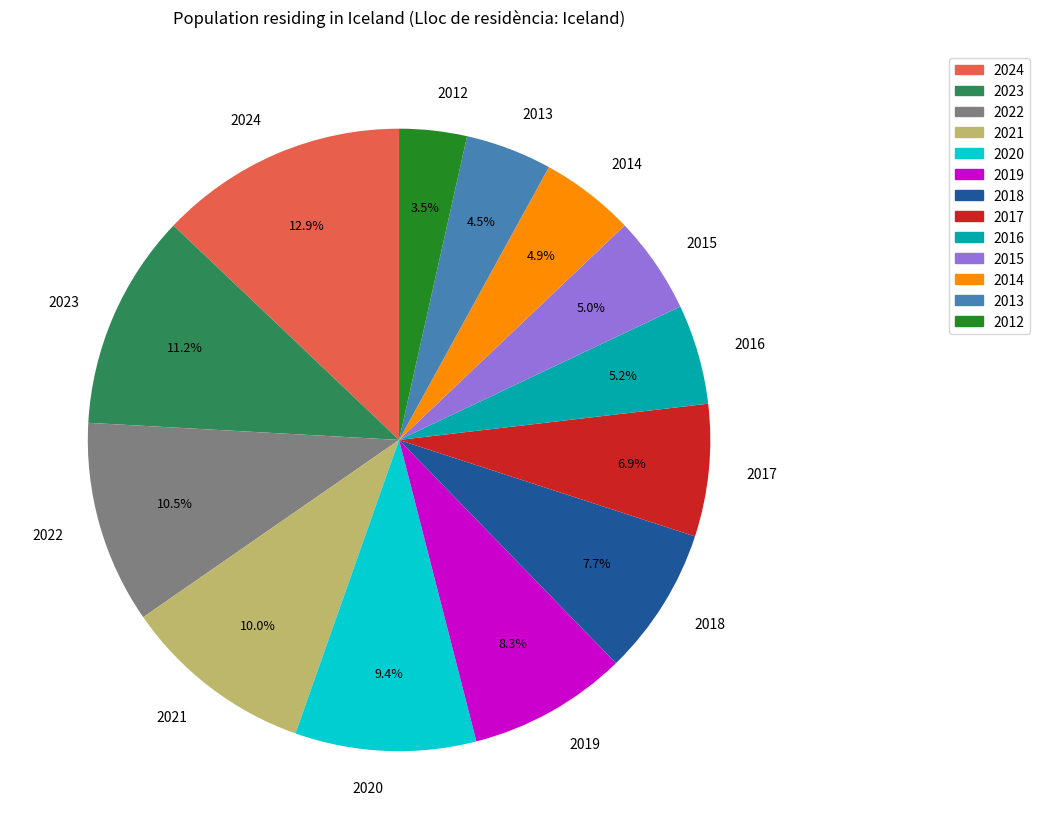

Is it true that 2022 is 1% of the pie?

False